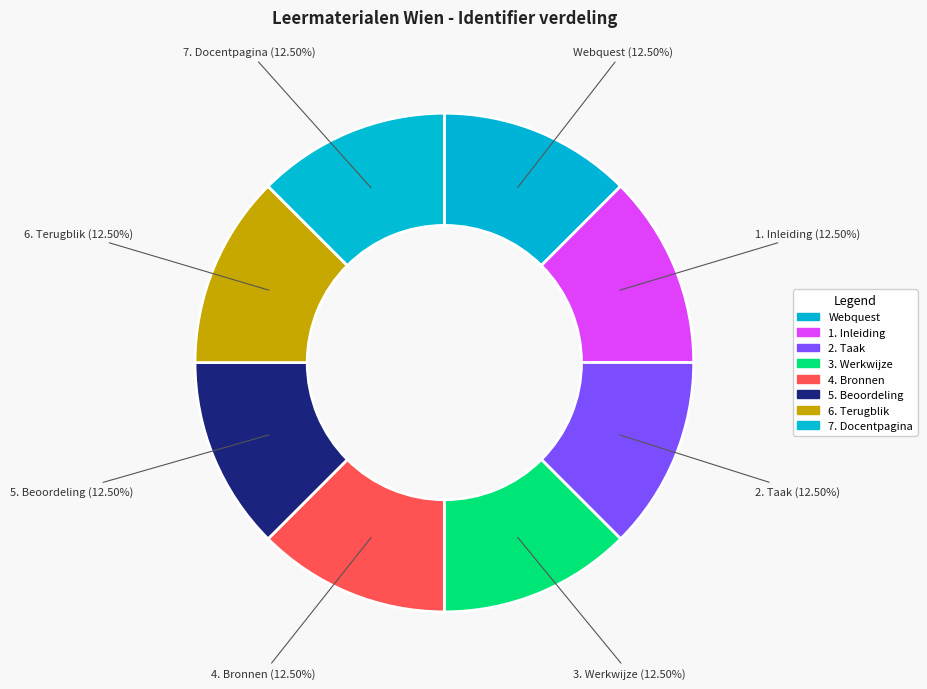

Is there a majority slice in this chart?

No